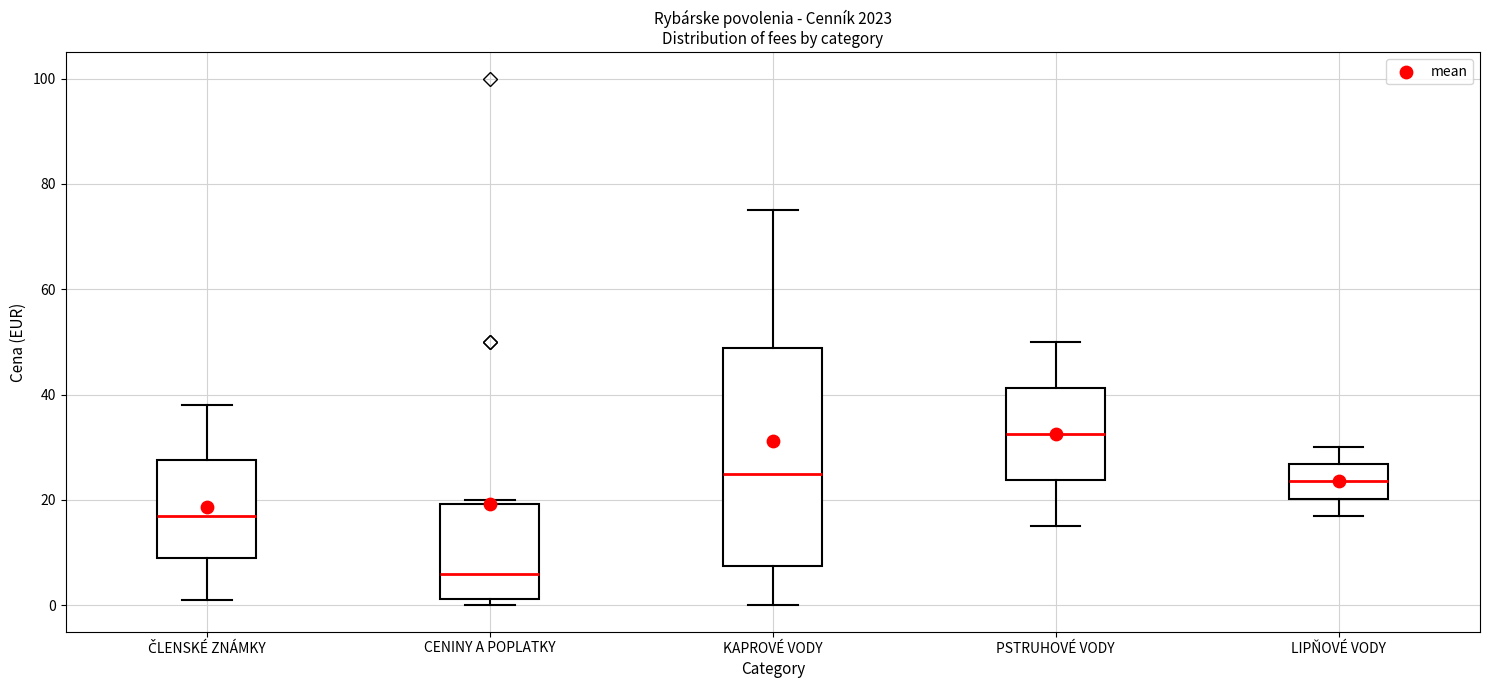

Which box is the tallest, from its lower edge to its upper edge?

KAPROVÉ VODY